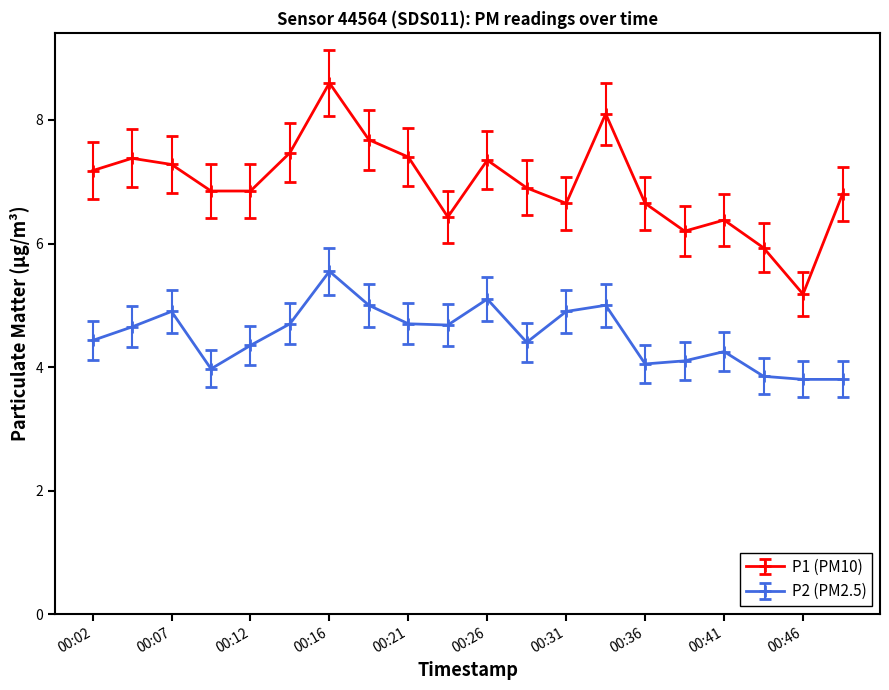

What are all the series names shown in the legend?

P1 (PM10), P2 (PM2.5)